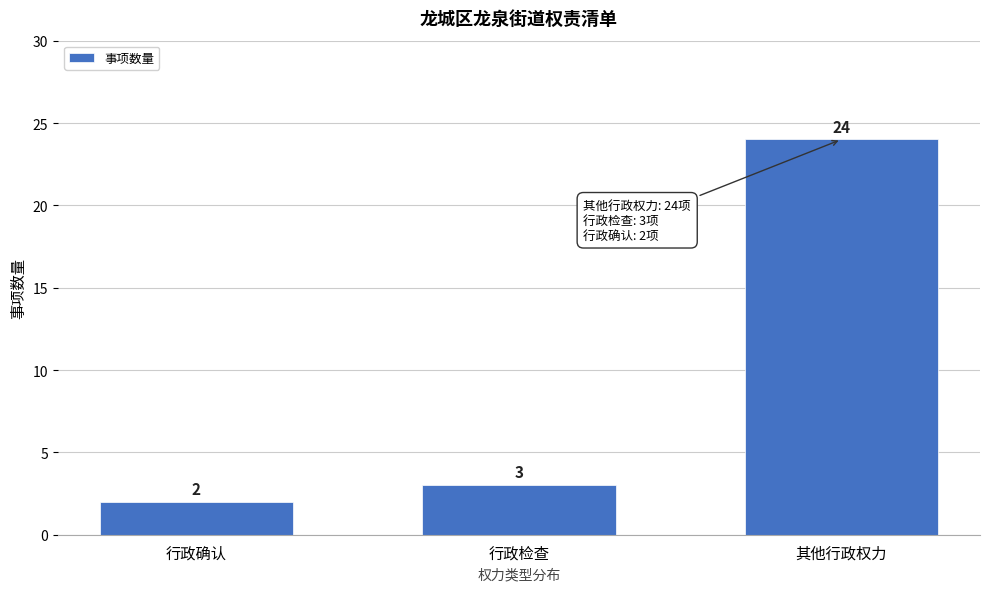

Reading left to right, list all the values displayed in this chart.

行政确认=2	行政检查=3	其他行政权力=24